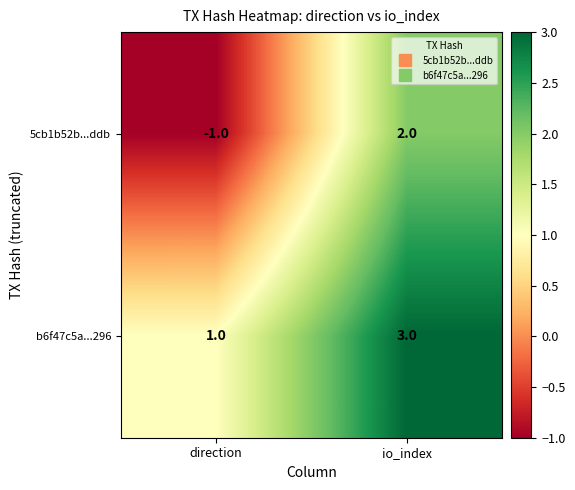

What is the greatest value displayed?

3